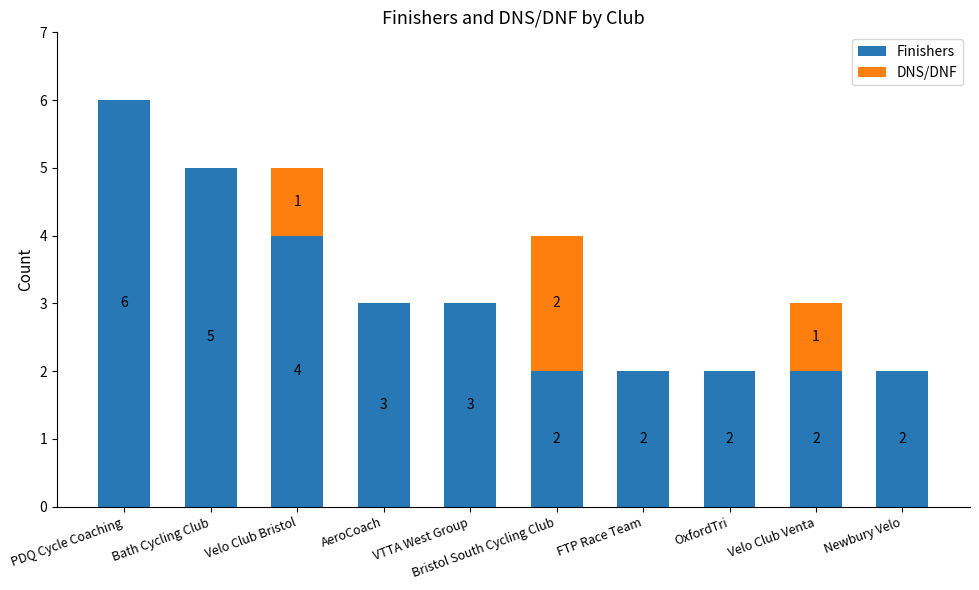

What is the highest value of the Finishers series?

6